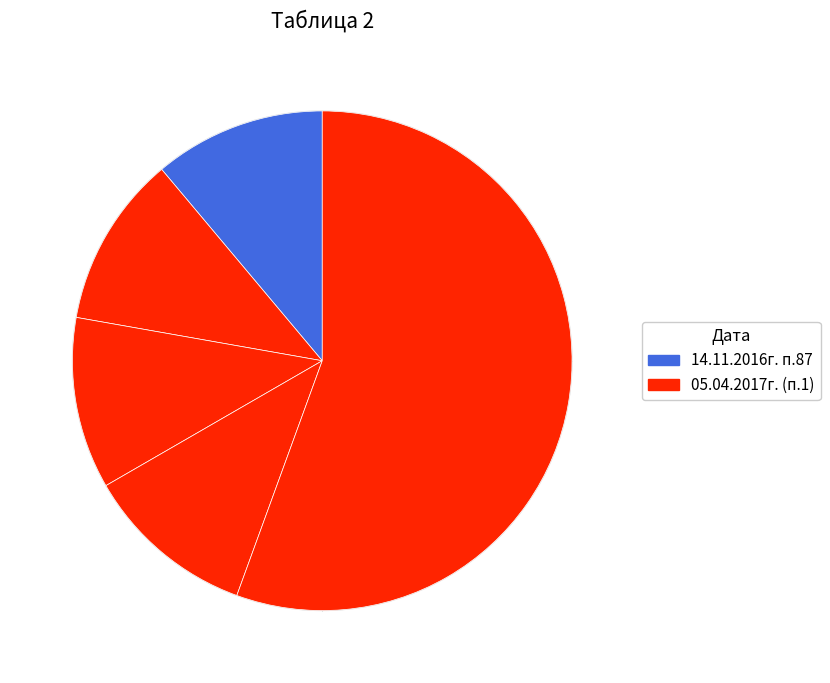

How many slices are in this pie chart?

5